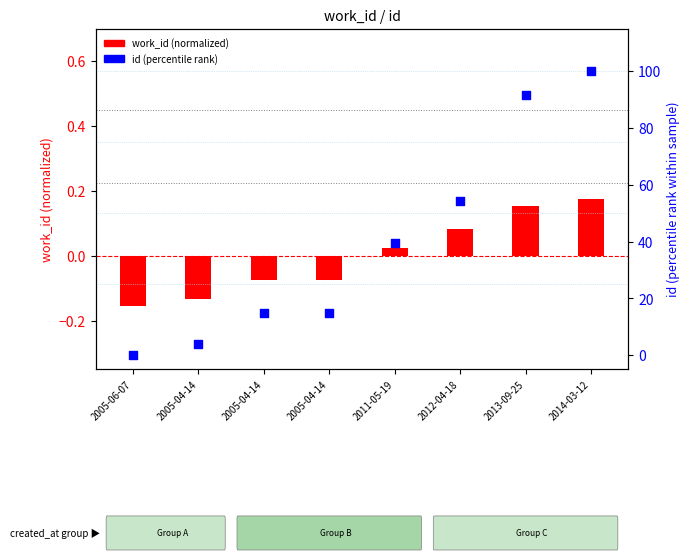

What are all the series names shown in the legend?

work_id (normalized), id (percentile rank)